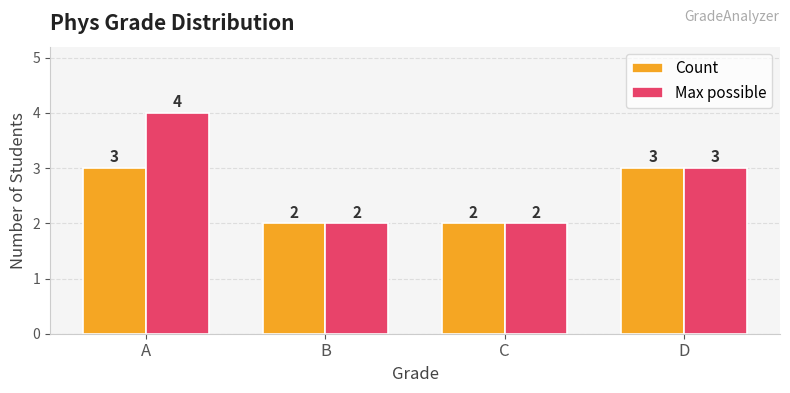

The Max possible series shows 2 at C. True or false?

True